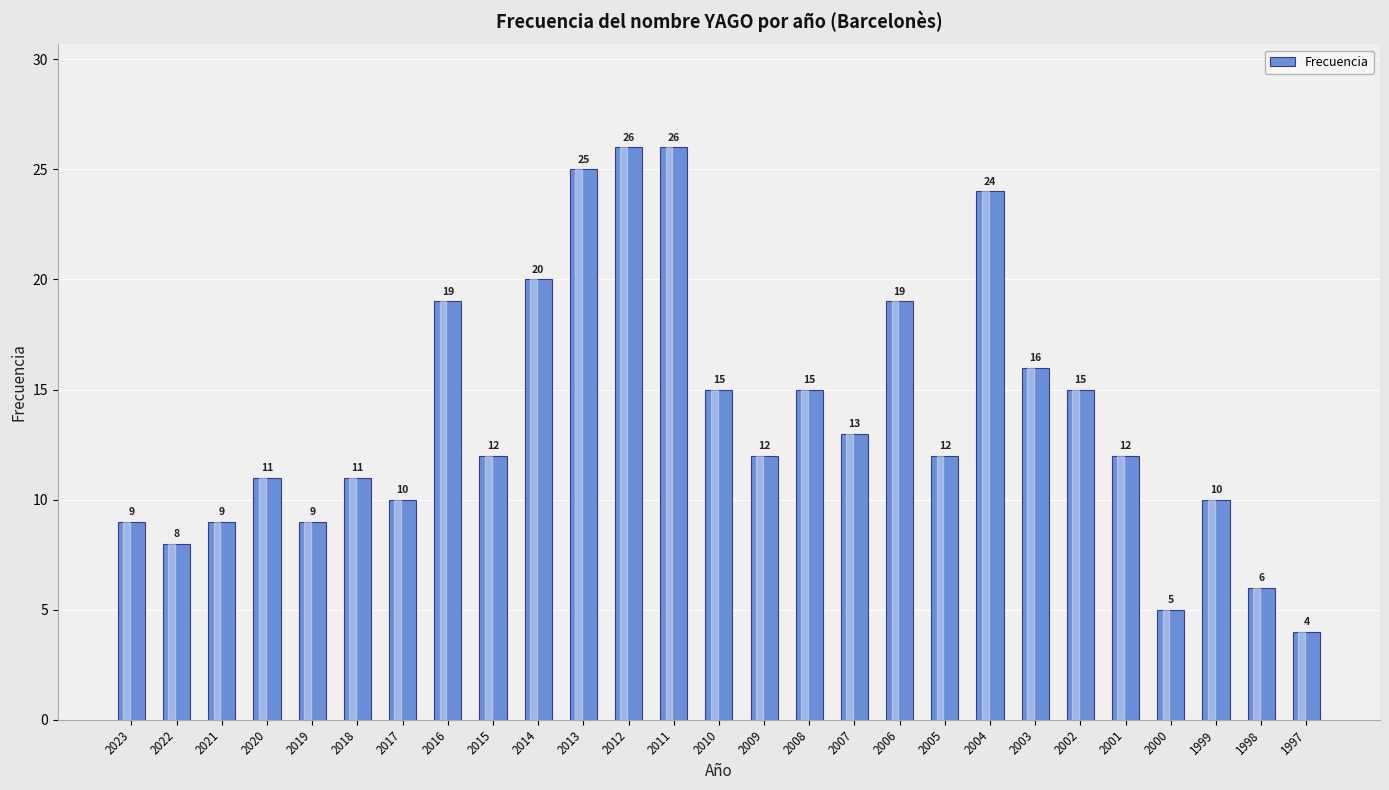

Reading left to right, what are all the values shown in this chart?

2023=9	2022=8	2021=9	2020=11	2019=9	2018=11	2017=10	2016=19	2015=12	2014=20	2013=25	2012=26	2011=26	2010=15	2009=12	2008=15	2007=13	2006=19	2005=12	2004=24	2003=16	2002=15	2001=12	2000=5	1999=10	1998=6	1997=4